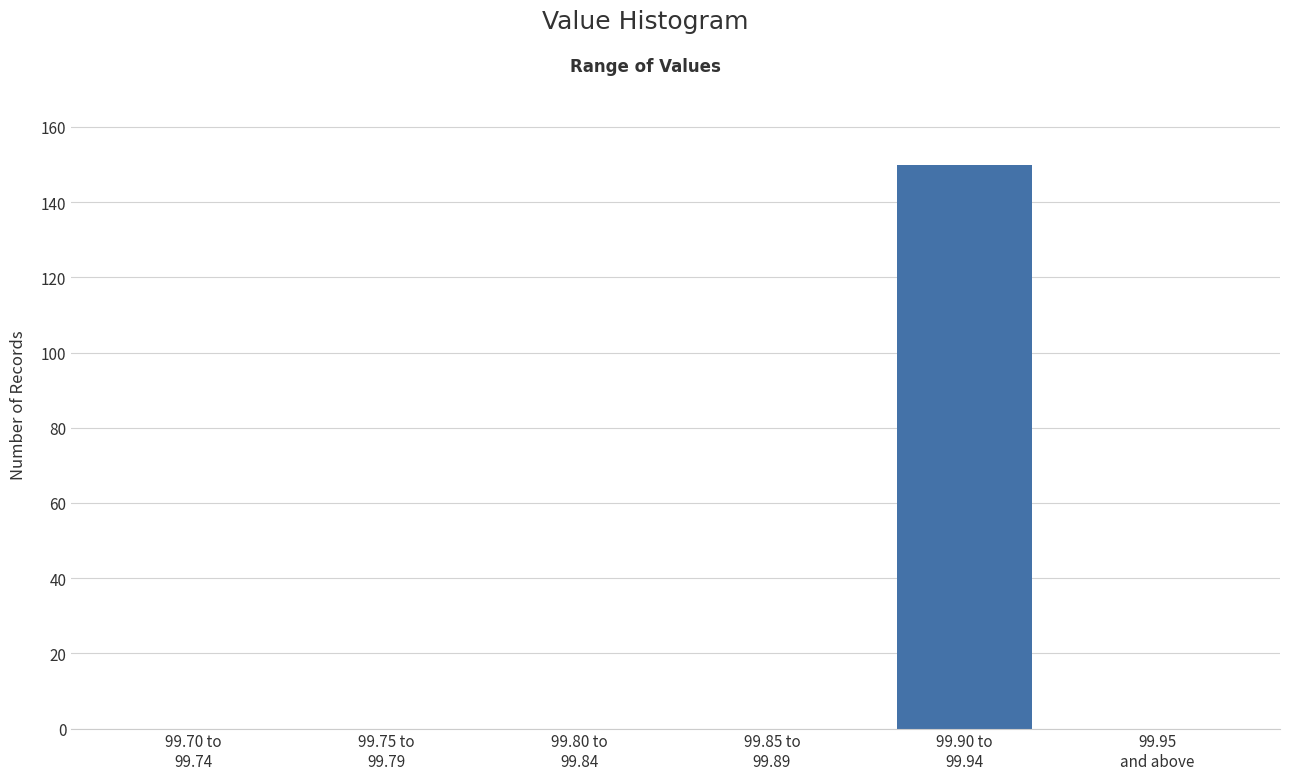

What is the sum of all values?

150